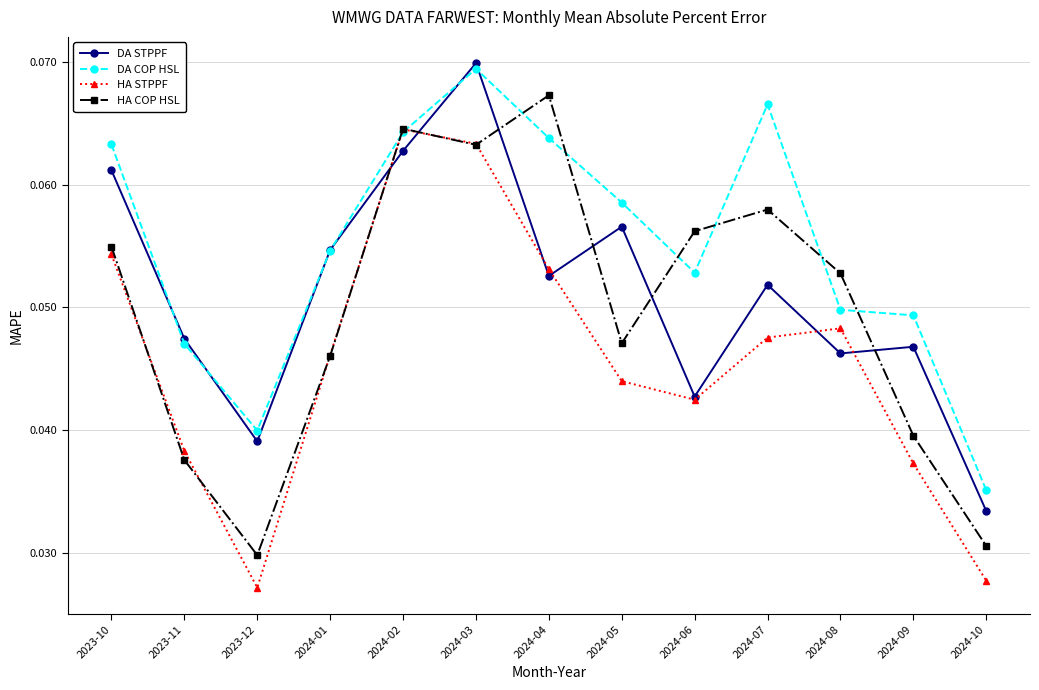

What position from the right is 2023-10?

13